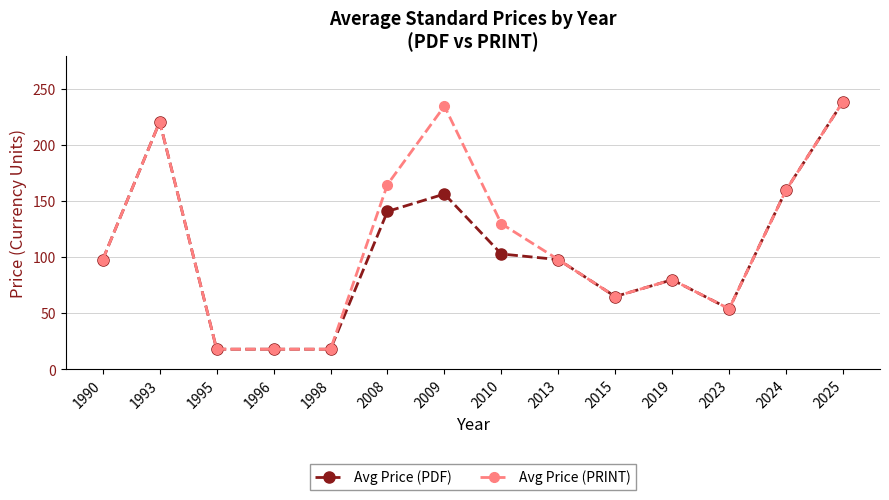

Read the Avg Price (PDF) value at 2023.

54.0